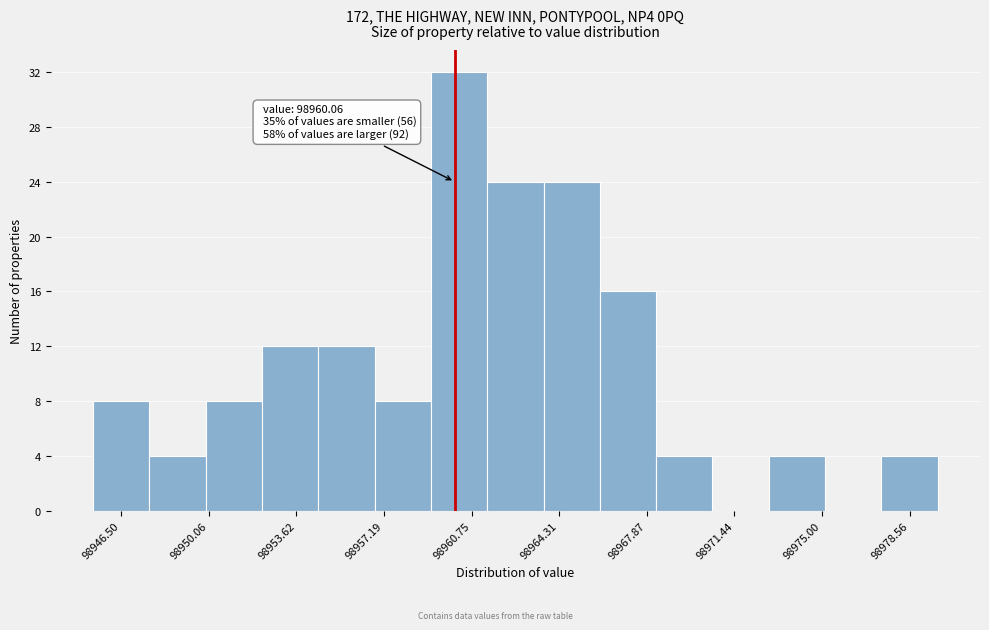

Which range on the x-axis has the tallest bar?

98959.0 to 98961.5